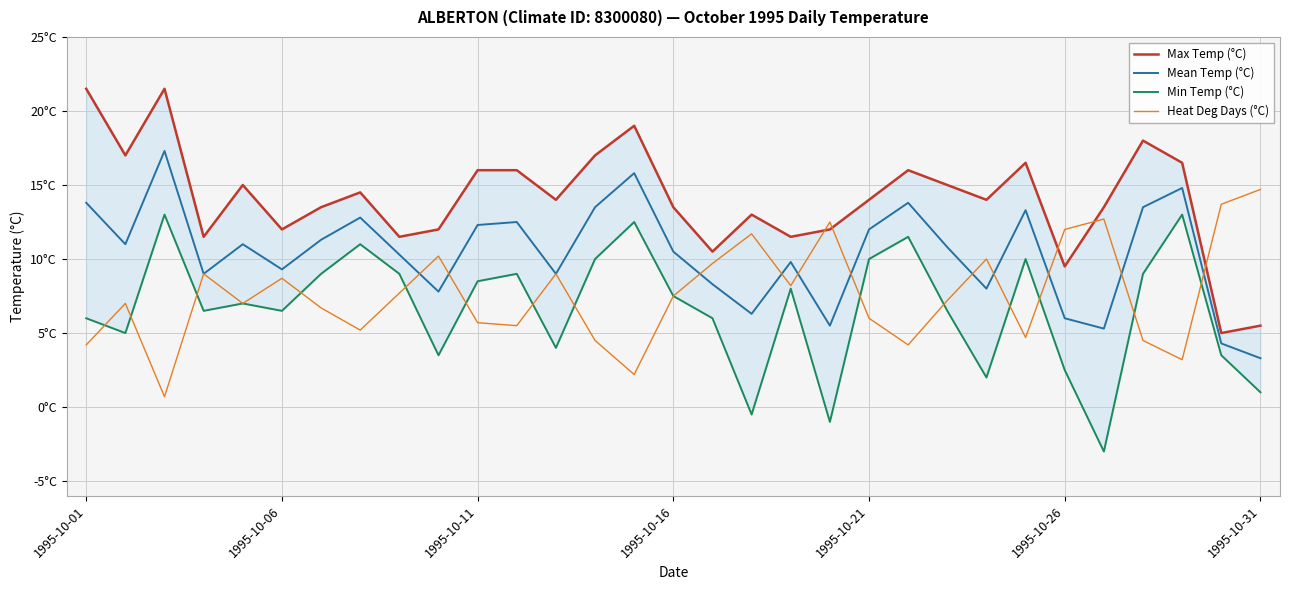

True or false: Mean Temp (°C) and Min Temp (°C) intersect in this chart.

False